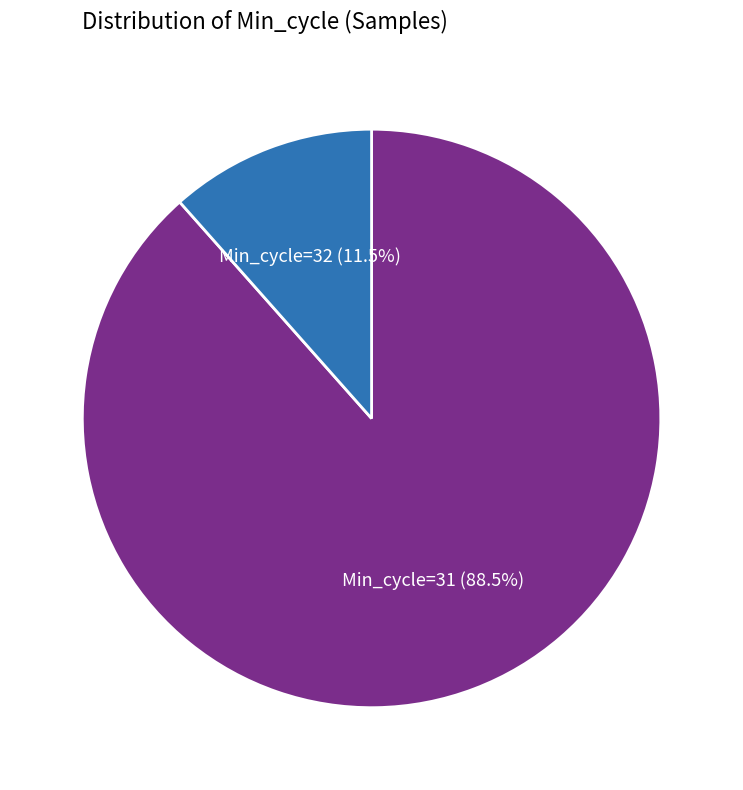

Is there a majority slice in this chart?

Yes